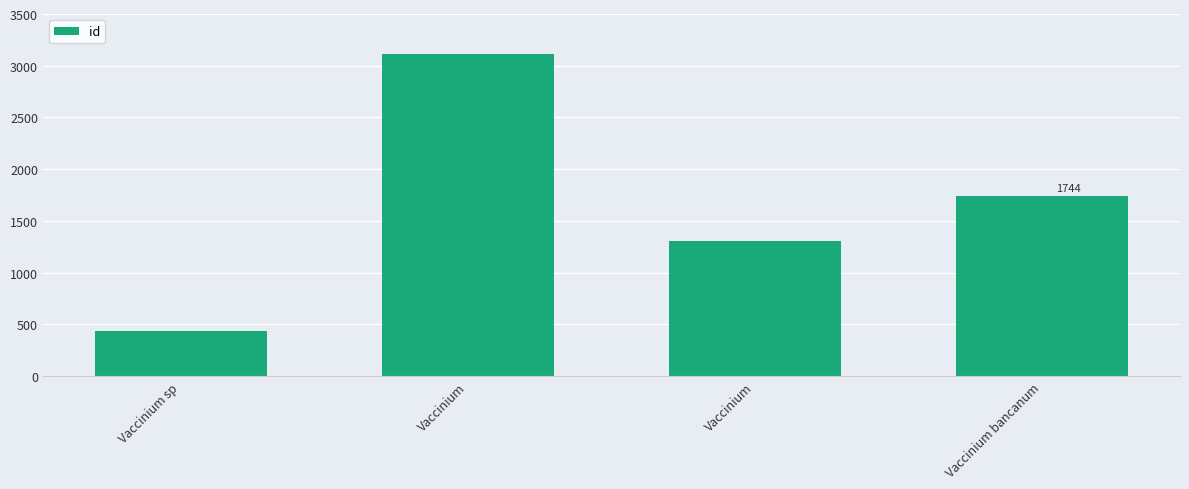

Rank the categories by value from lowest to highest.

Vaccinium sp, Vaccinium, Vaccinium bancanum, Vaccinium